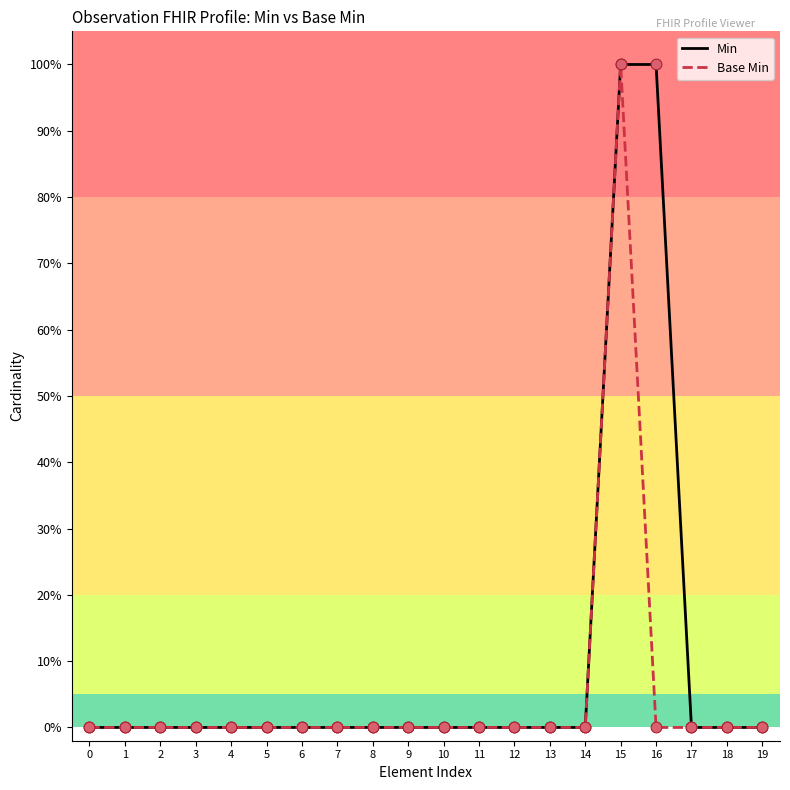

What are all the series names shown in the legend?

Min, Base Min